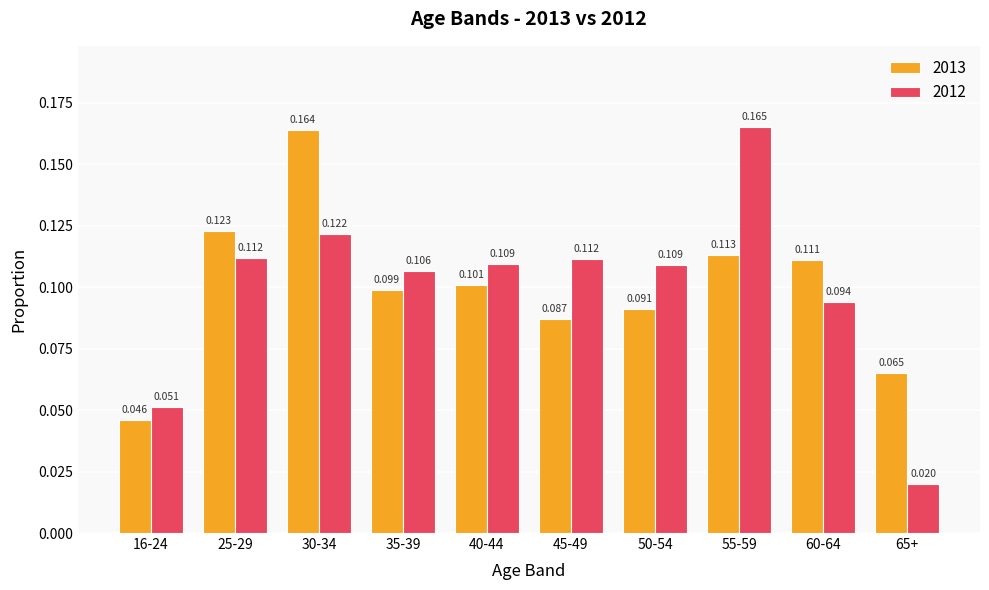

What position from the right is 45-49?

5